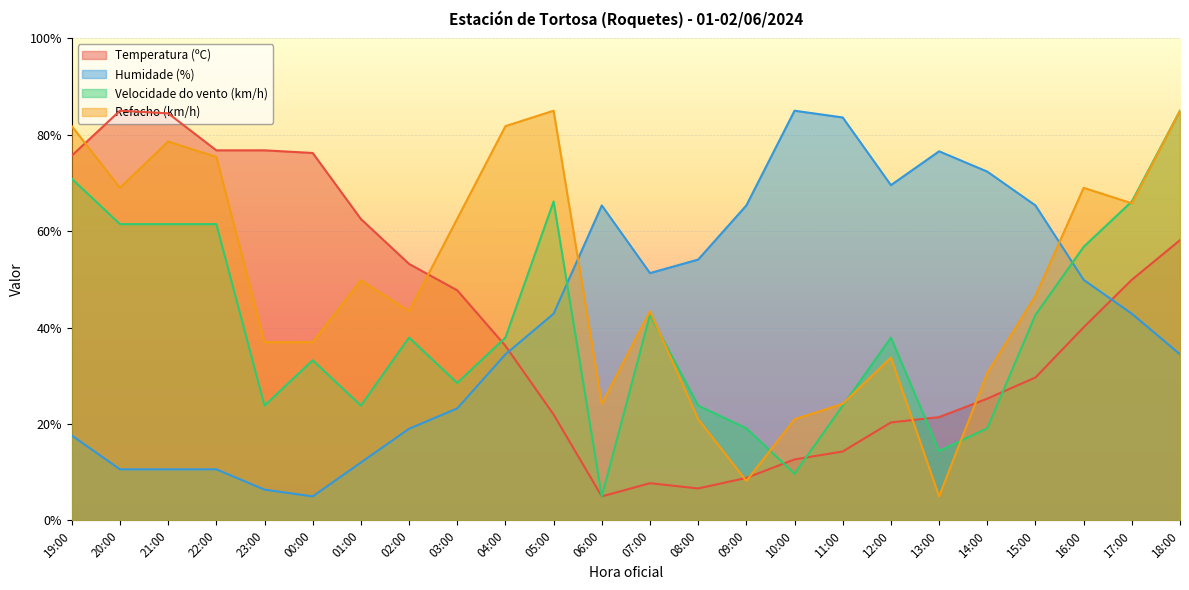

The Temperatura (ºC) series shows 133.1 at 22:00. True or false?

False